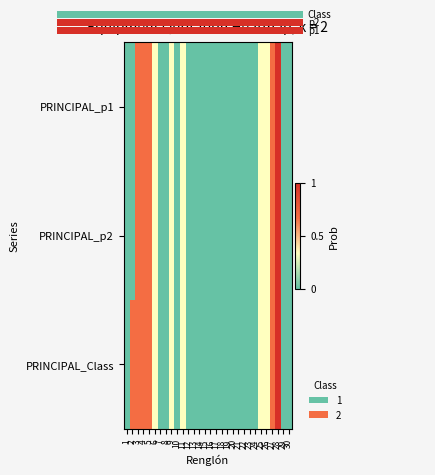

Which category has the highest value in the PRINCIPAL_Class series?

28